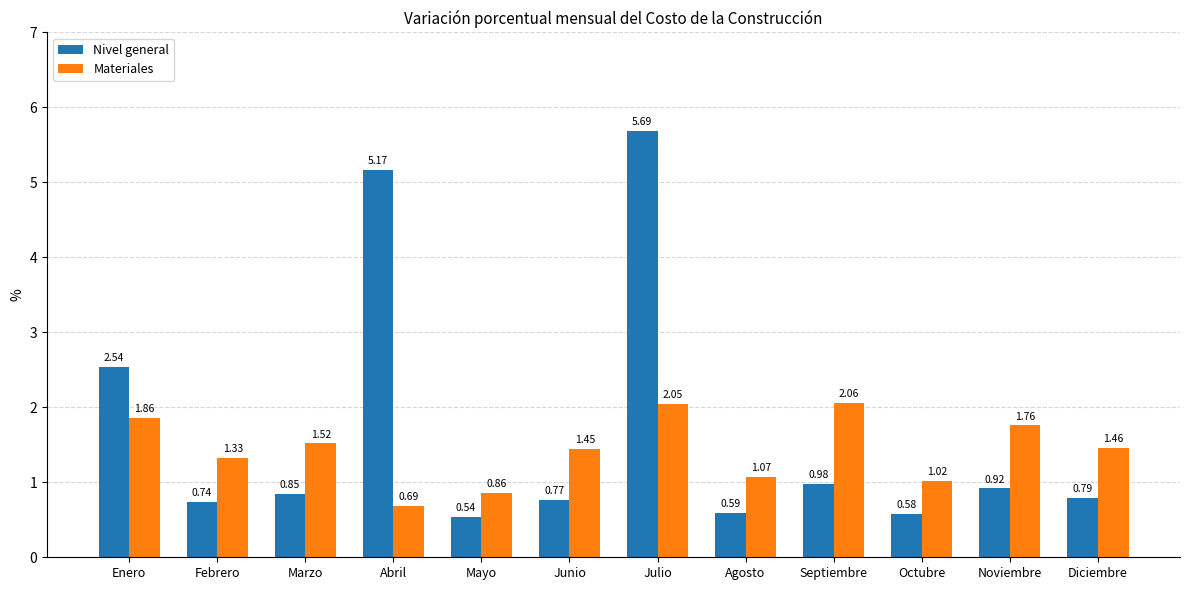

List the series in order of their peak value, lowest first.

Materiales, Nivel general